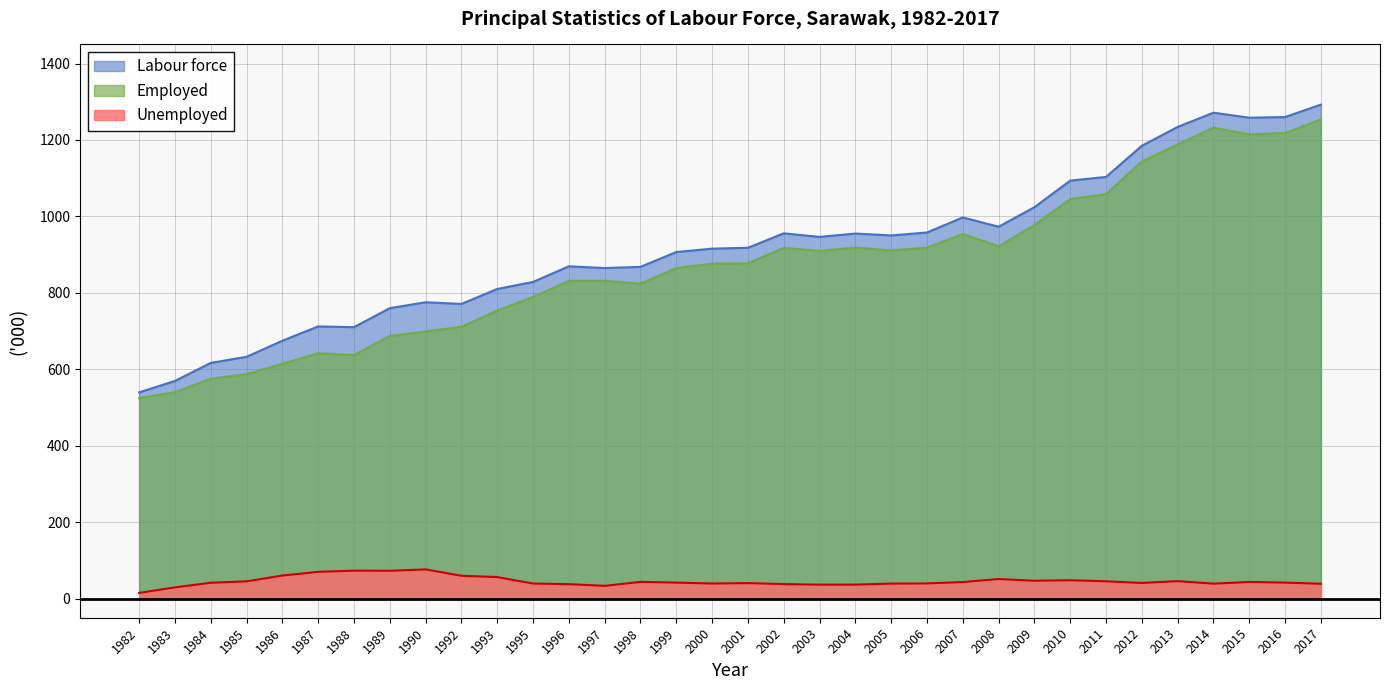

What is the lowest value of the Labour force series?

539.7